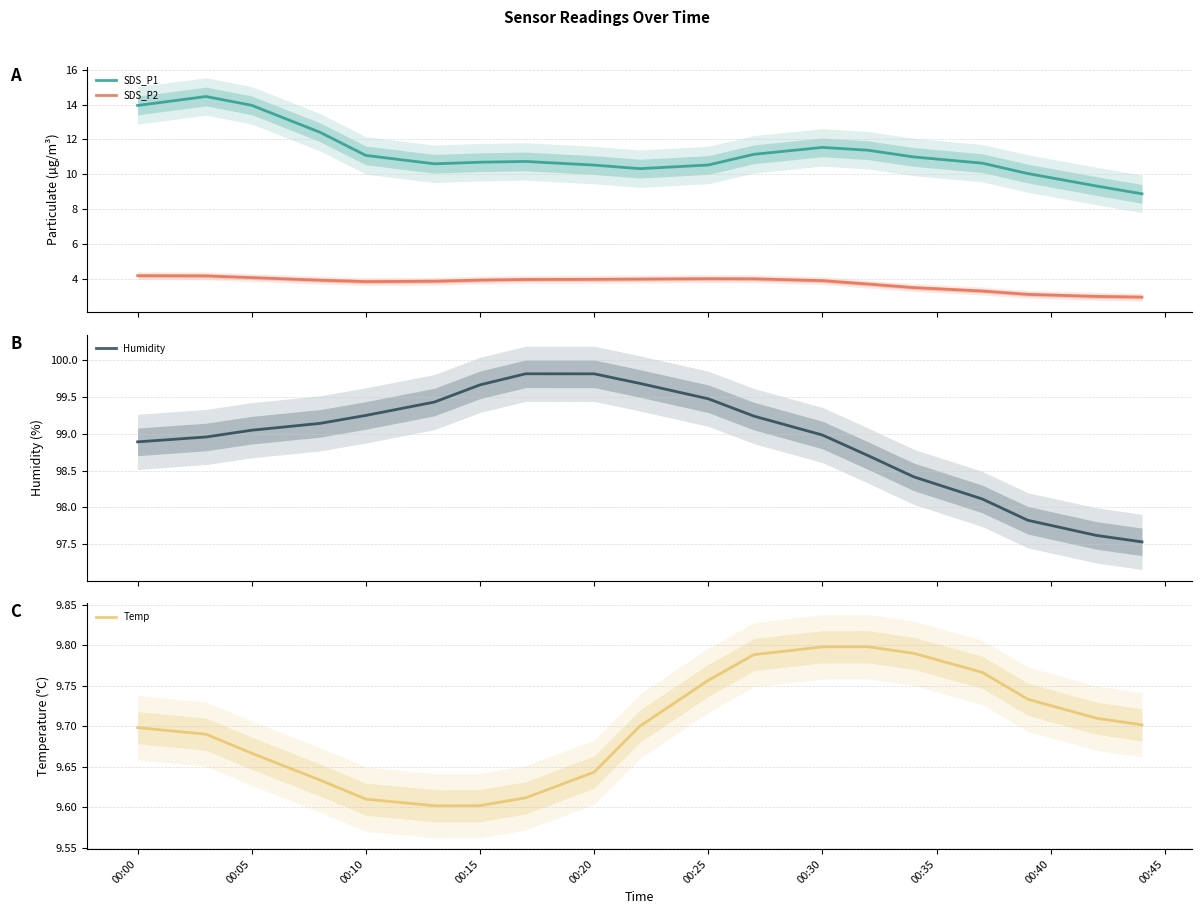

What is the sum of all SDS_P2 values?

71.2